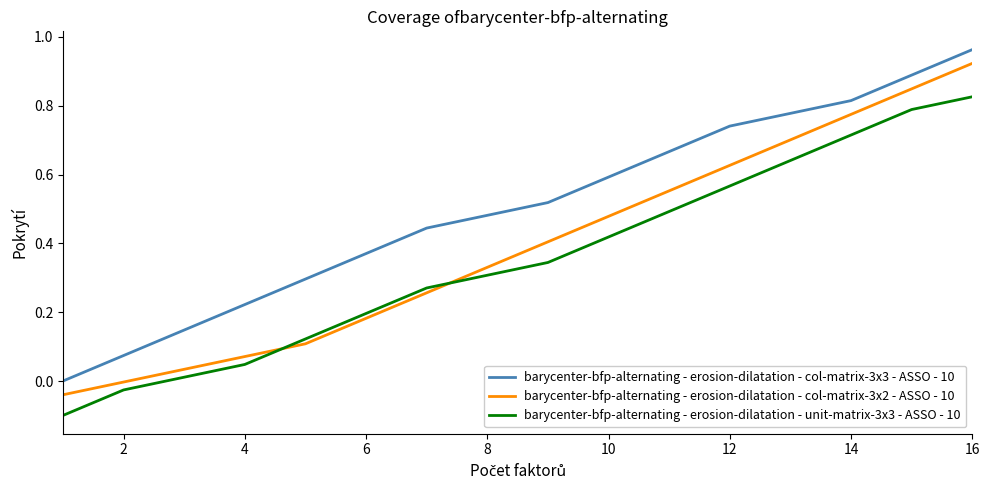

List the series in order of their overall mean, highest first.

barycenter-bfp-alternating - erosion-dilatation - col-matrix-3x3 - ASSO - 10, barycenter-bfp-alternating - erosion-dilatation - col-matrix-3x2 - ASSO - 10, barycenter-bfp-alternating - erosion-dilatation - unit-matrix-3x3 - ASSO - 10